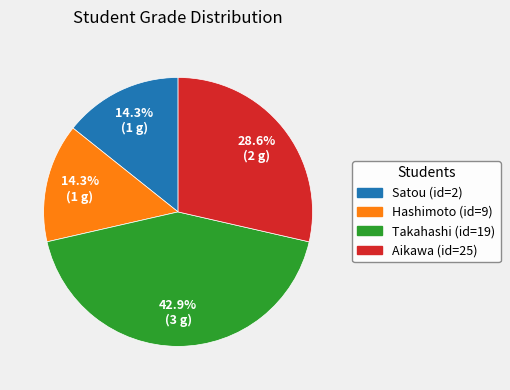

To the nearest percent, what percentage of the pie is Hashimoto (id=9)?

14%